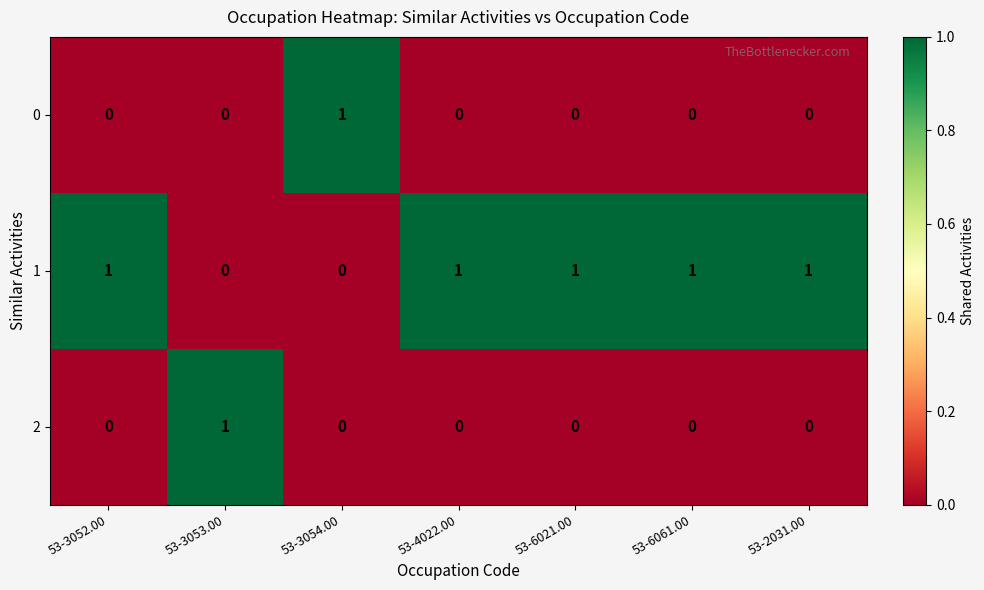

The value of 2 at 53-3052.00 is -1. True or false?

False